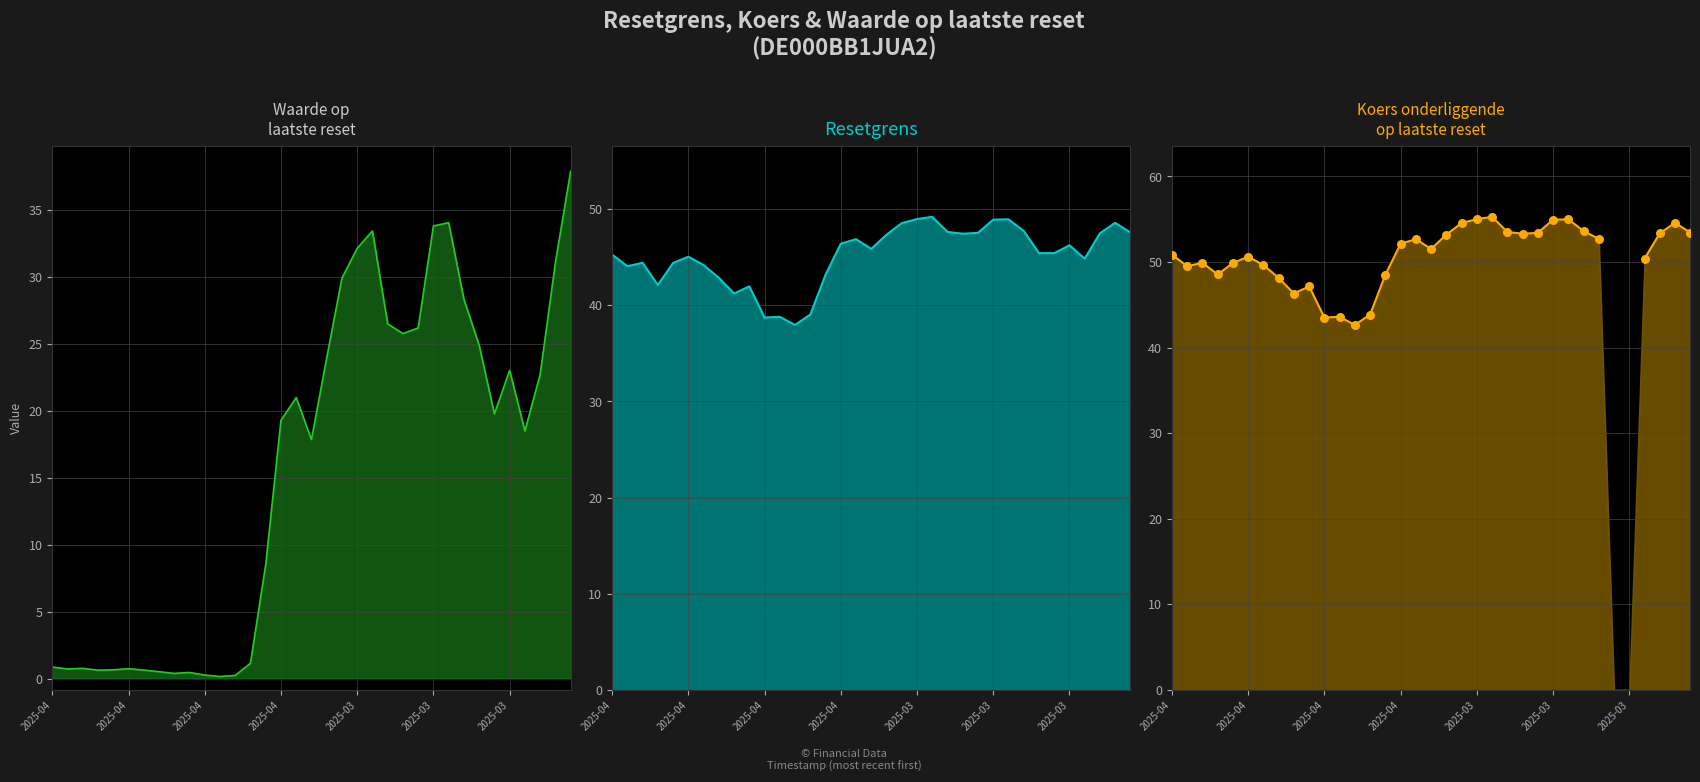

Which series contains the highest Y value?

Koers onderliggende op laatste reset